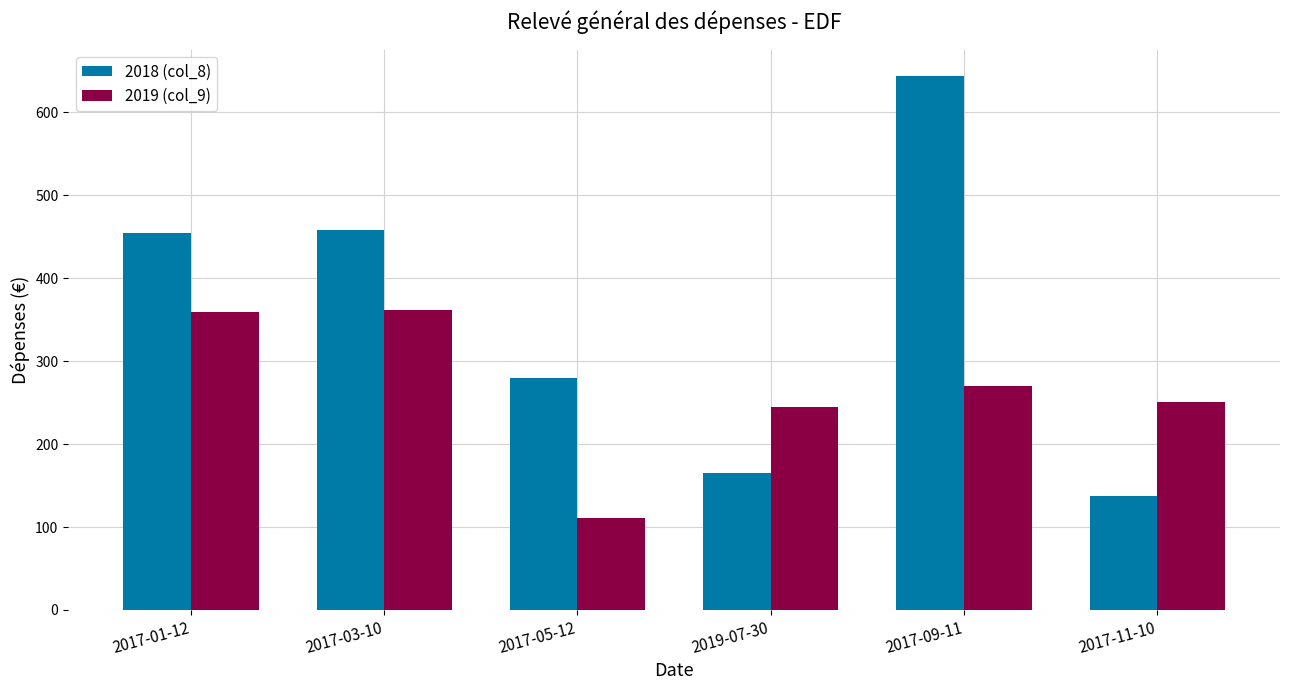

At how many categories does at least one series exceed 354?

3